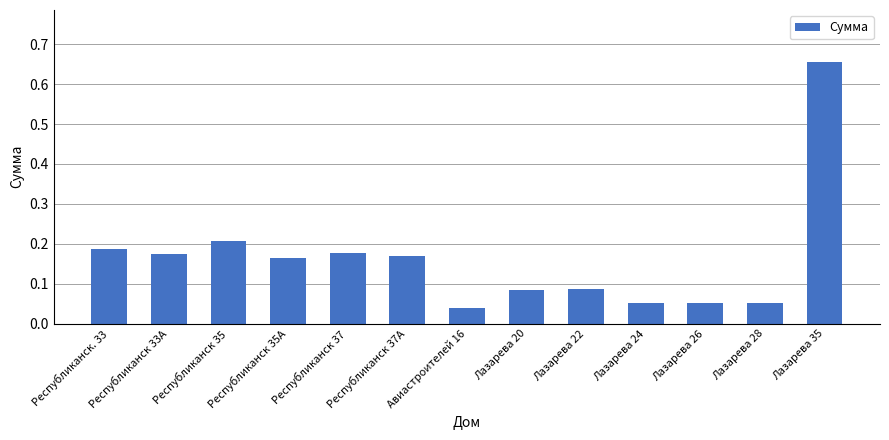

Which label corresponds to the largest value in the chart?

Лазарева 35